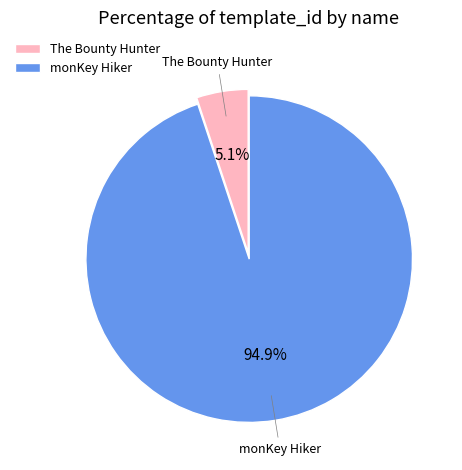

The The Bounty Hunter slice represents 5% of the pie. True or false?

True